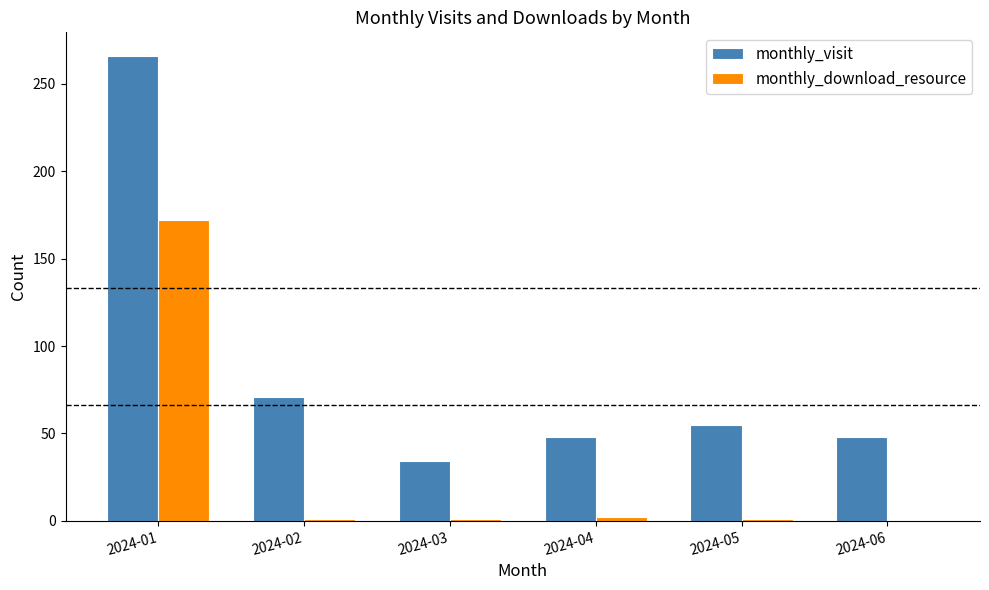

What is the sum of all monthly_download_resource values?

177